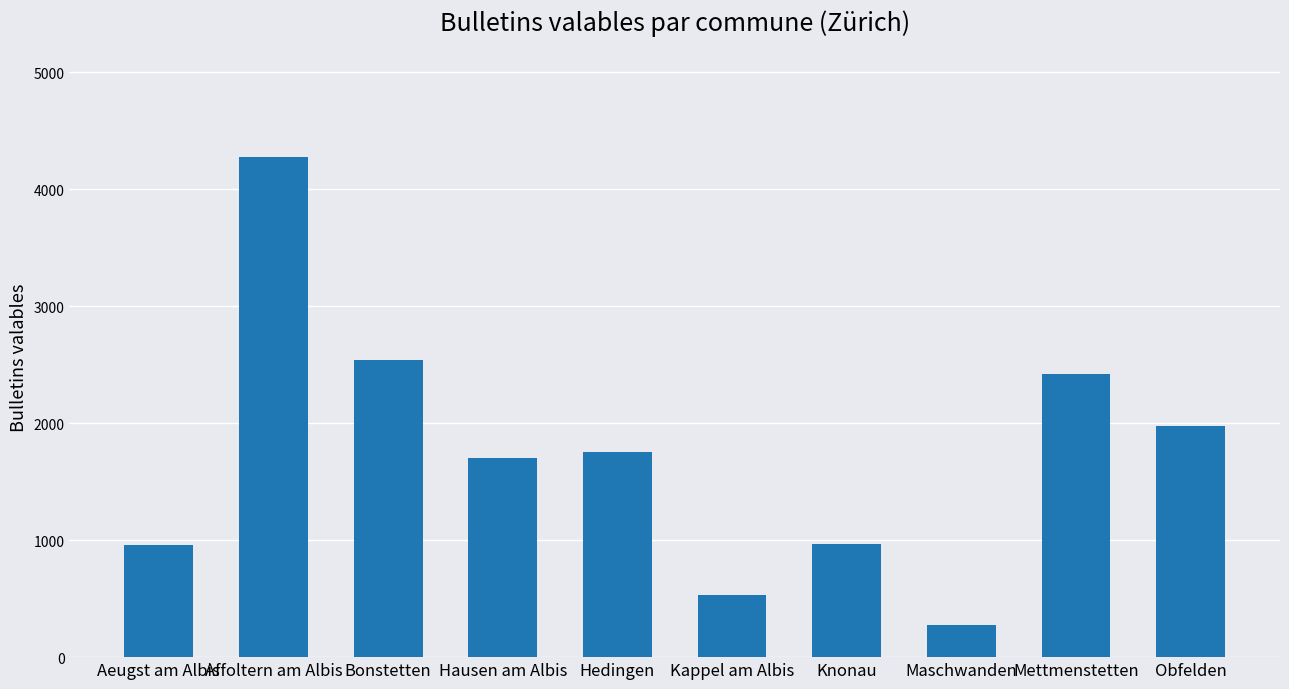

What is the sum of the values at Mettmenstetten and Obfelden?

4392